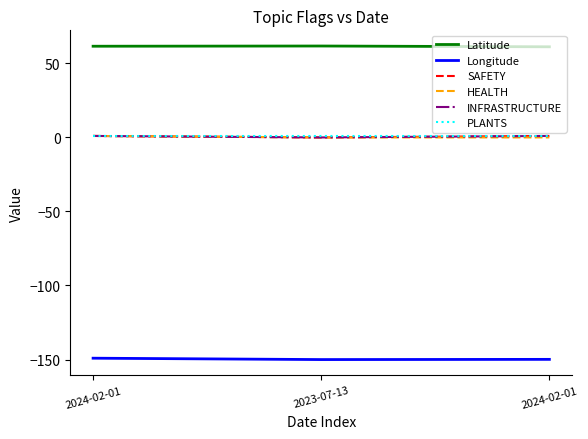

What is the value of the PLANTS point at the 3rd from the left?

1.0